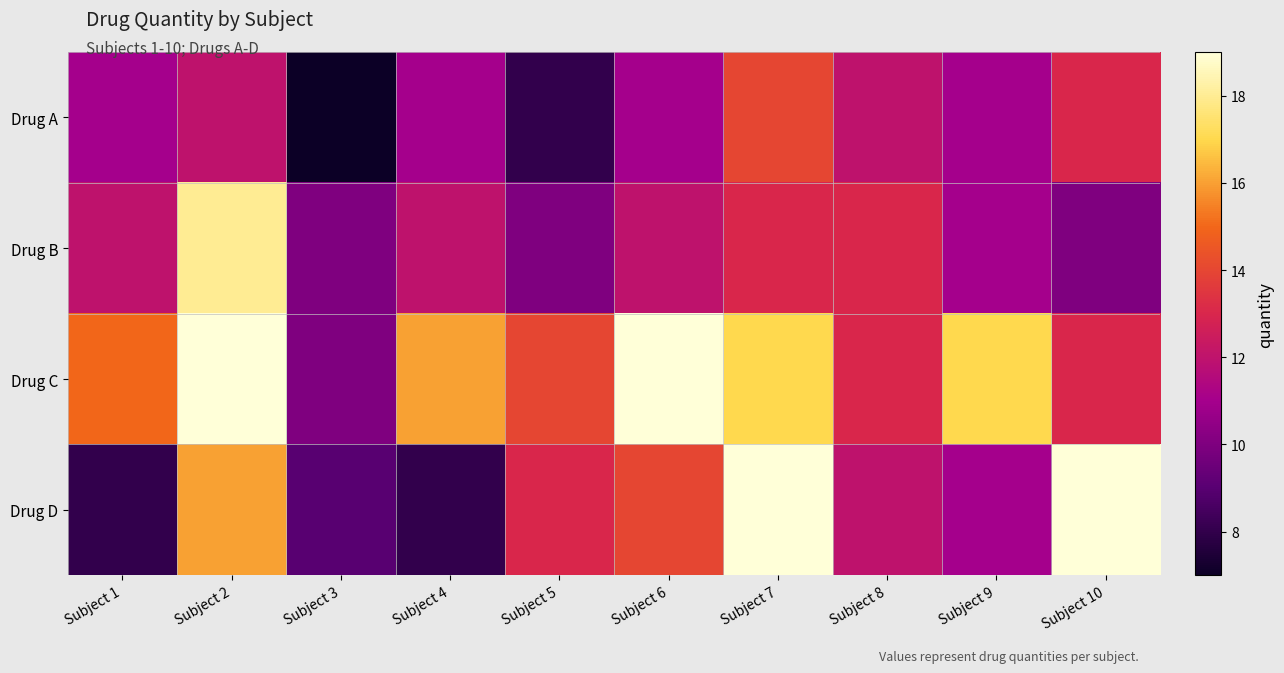

Which label corresponds to the largest value in the chart?

Subject 2